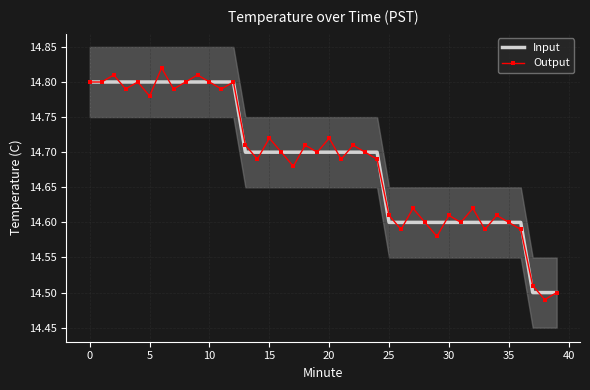

What is the sum of all Input values?

587.5